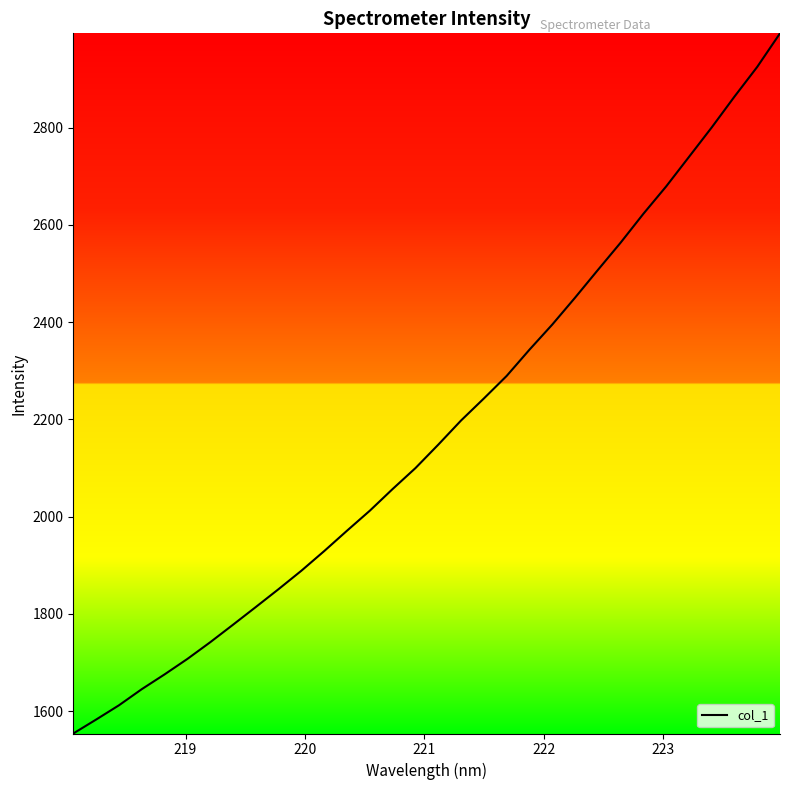

What is the greatest value displayed?

2993.6